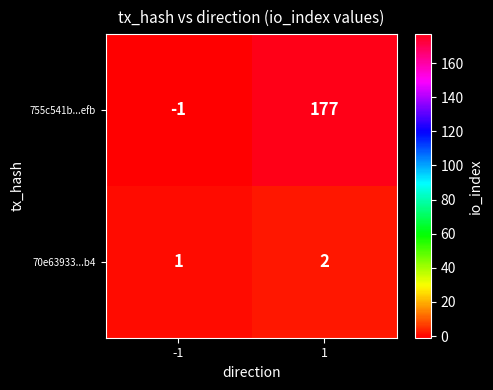

What is the sum of all 70e63933...b4 values?

3